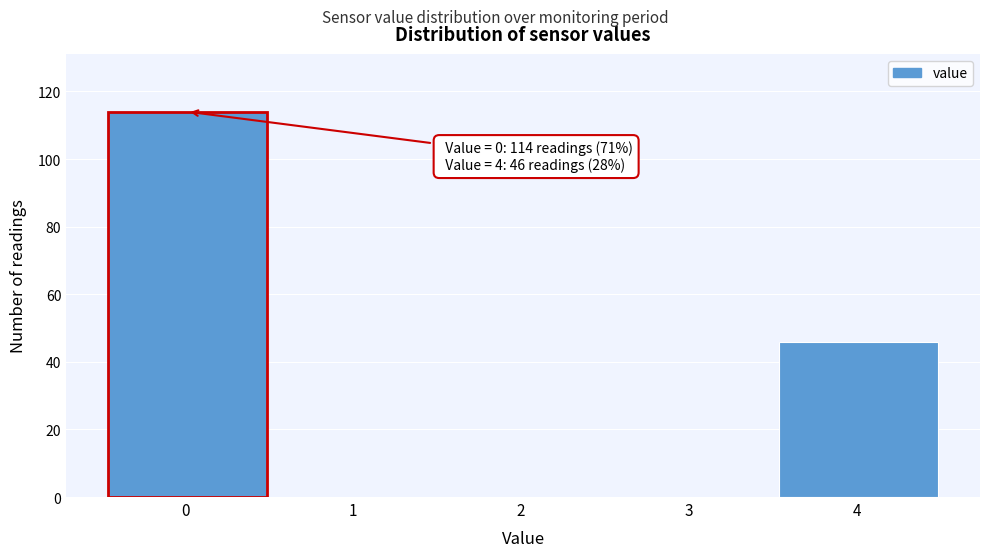

Over which range of the x-axis is the bar tallest?

-0.5 to 0.5